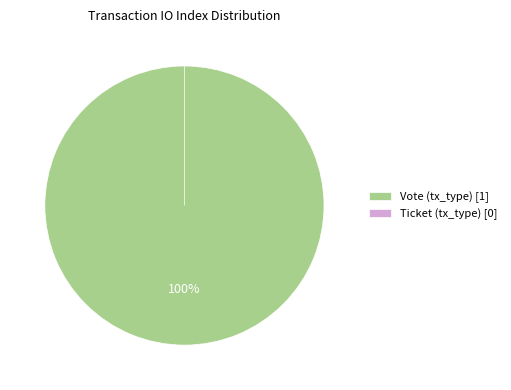

The Ticket (tx_type) slice represents 0% of the pie. True or false?

True